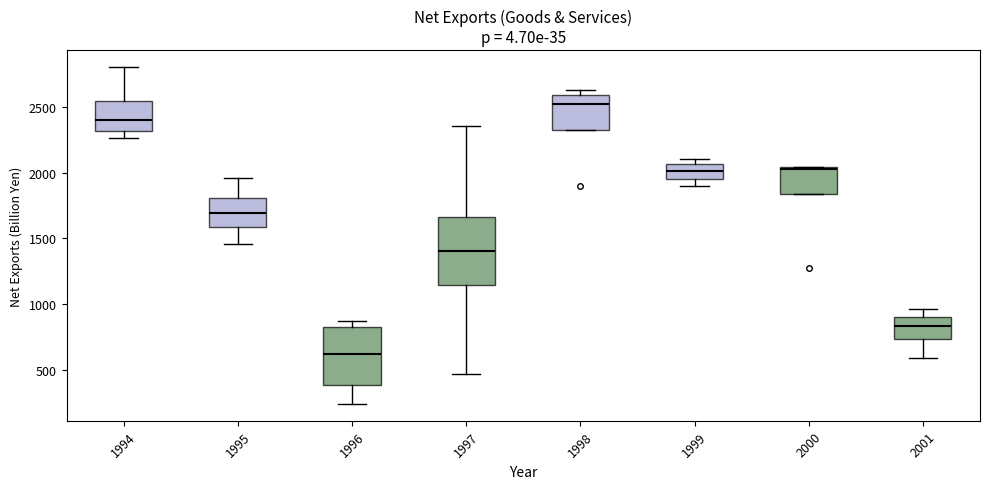

Reading left to right, read every box against the y-axis: the position of its median line, the range the box covers, and the ends of its whiskers. The values are not printed on the chart, so give them approximately, as read against the axis.

1994: median 2400, box 2300 to 2550, whiskers 2250 to 2800
1995: median 1700, box 1600 to 1800, whiskers 1450 to 1950
1996: median 600, box 400 to 850, whiskers 250 to 850 (just above the box's upper edge)
1997: median 1400, box 1150 to 1650, whiskers 450 to 2350
1998: median 2500, box 2300 to 2600, whiskers 2300 to 2650
1999: median 2000, box 1950 to 2050, whiskers 1900 to 2100
2000: median 2050, box 1850 to 2050, whiskers 1850 to 2050
2001: median 850, box 750 to 900, whiskers 600 to 950